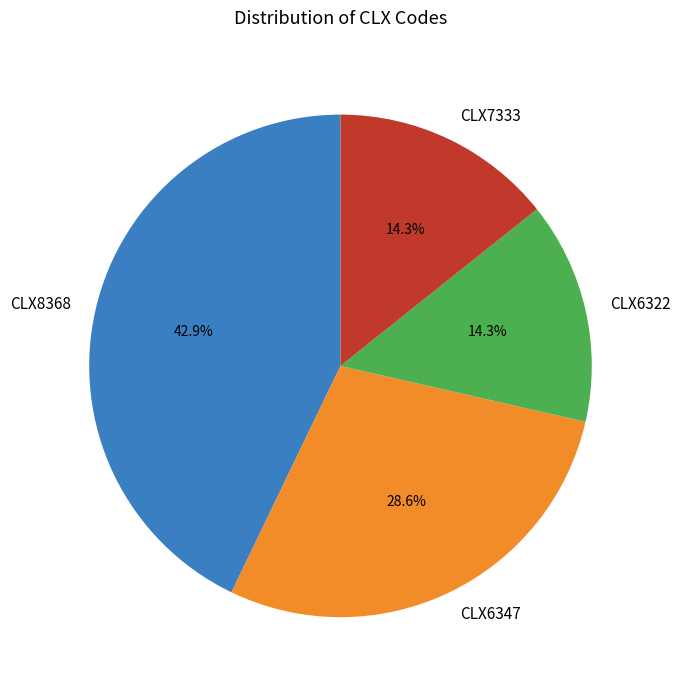

What portion of the pie excludes CLX8368?

57.1%